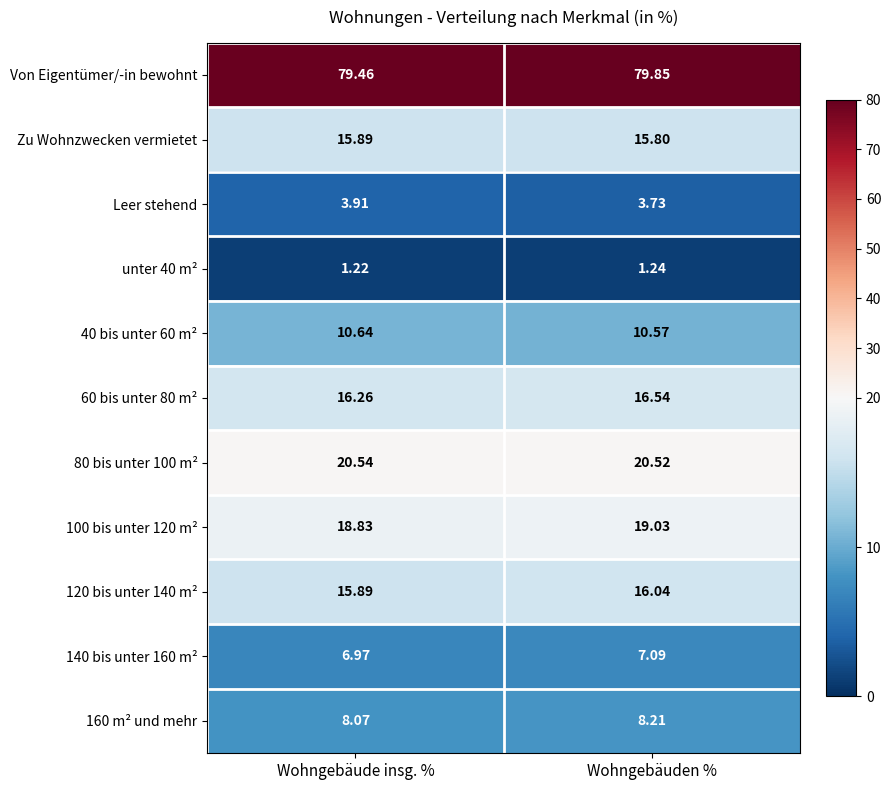

How many distinct data groups are displayed?

11